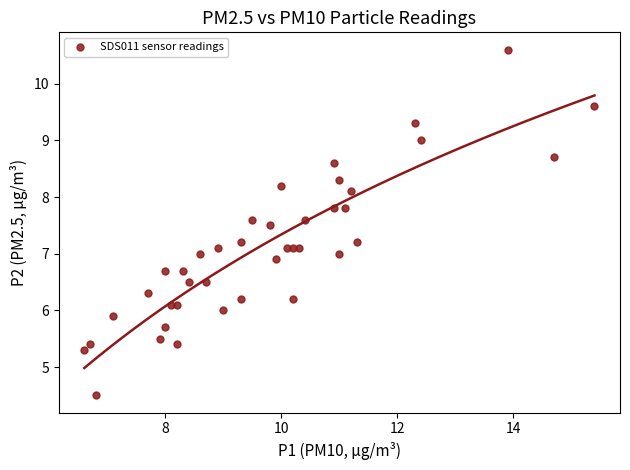

What is the range of X values (max minus min)?

8.8